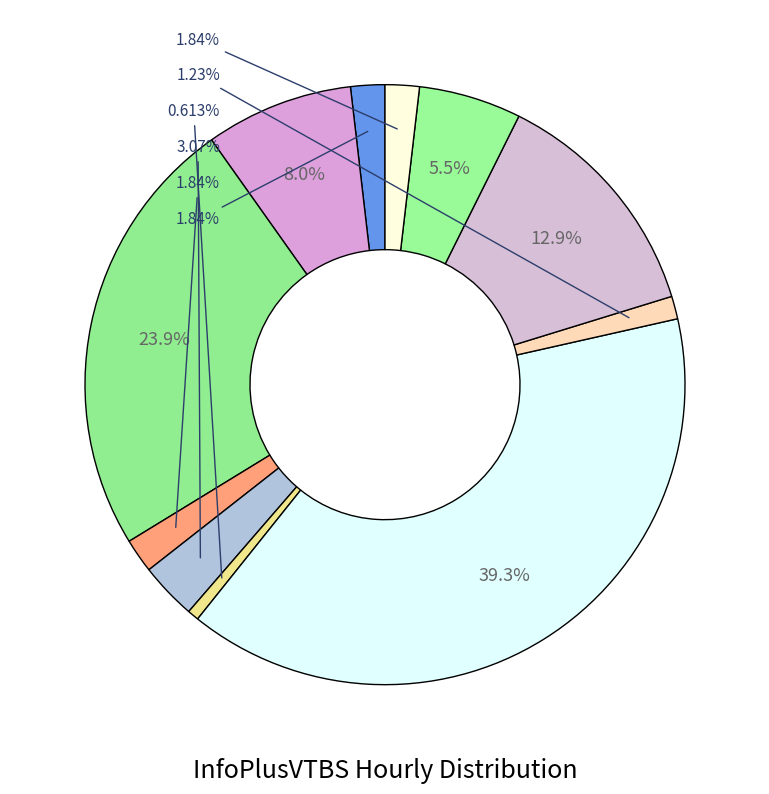

Which slice is the largest?

15:00